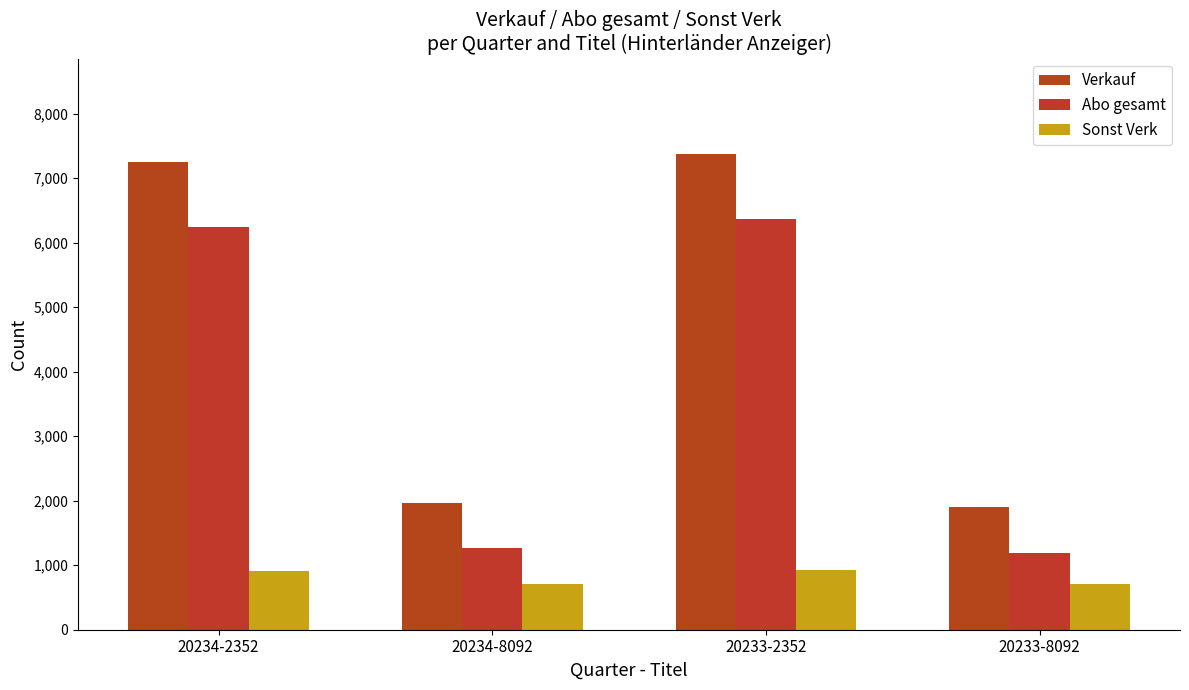

What is the sum of all Sonst Verk values?

3251